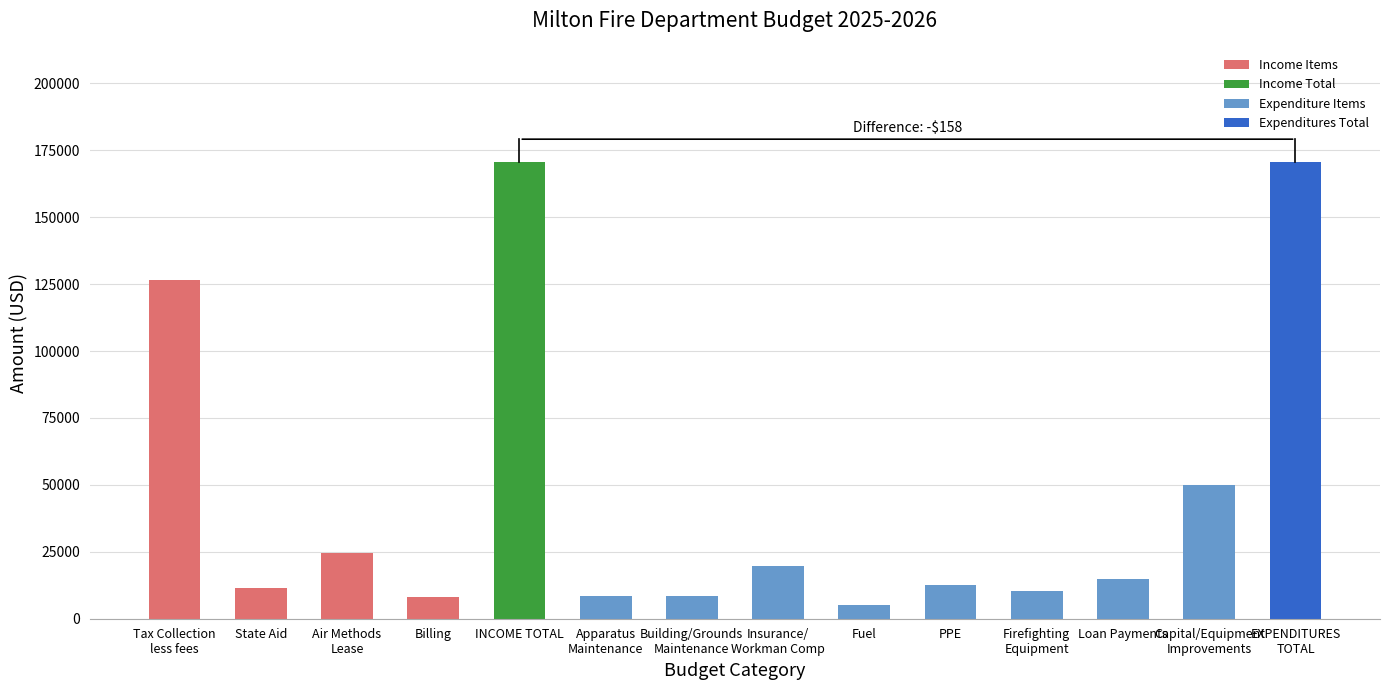

Does the chart contain any negative values?

No